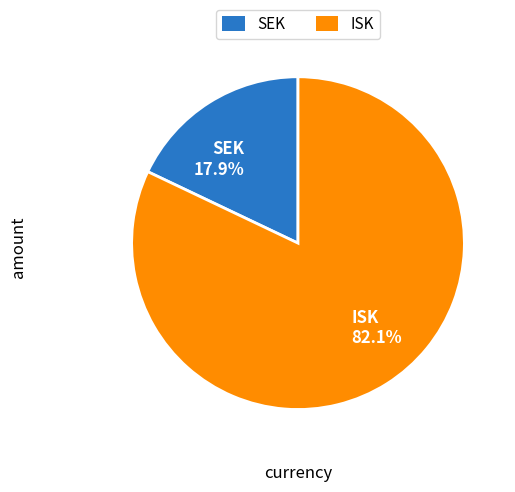

Rank the categories by value from highest to lowest.

ISK, SEK